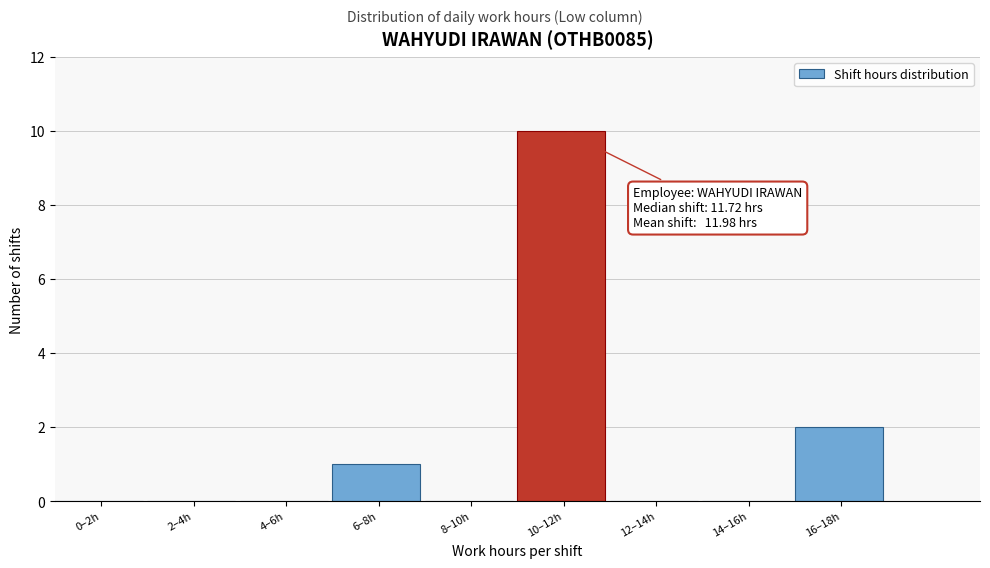

Reading left to right, transcribe all the data shown in this chart.

0–2h=0	2–4h=0	4–6h=0	6–8h=1	8–10h=0	10–12h=10	12–14h=0	14–16h=0	16–18h=2